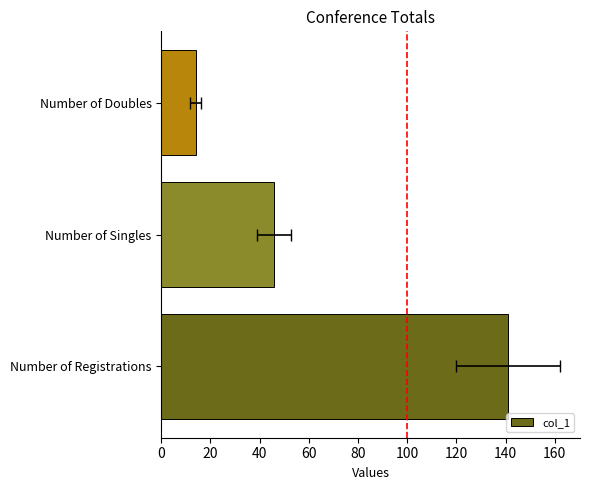

What is the value of the 1st bar from the left?

141